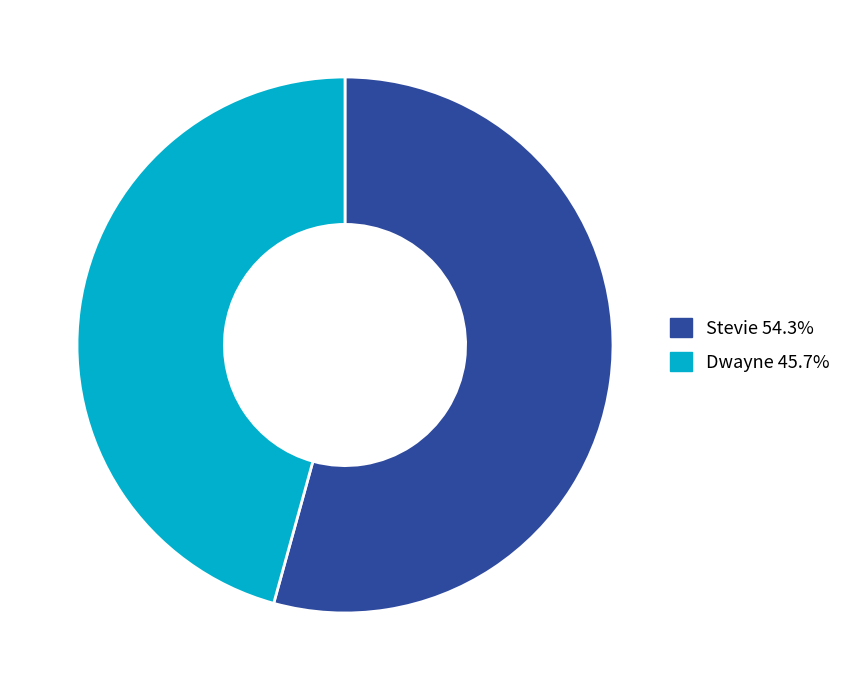

Rank the categories by value from highest to lowest.

Stevie, Dwayne